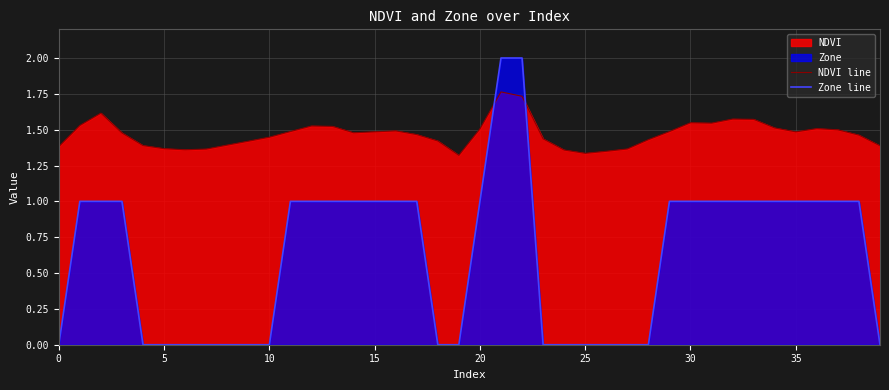

What is the difference between the maximum and minimum values in the NDVI line series?

0.4